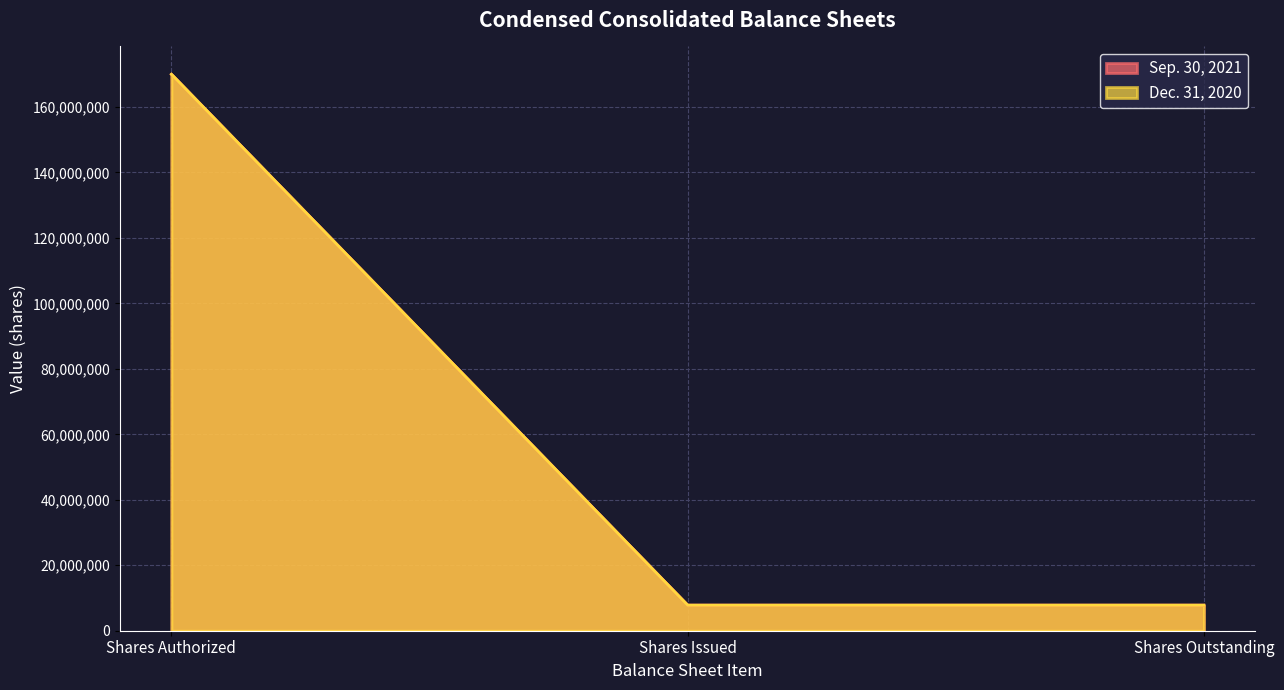

List the series in order of their overall mean, highest first.

Sep. 30, 2021, Dec. 31, 2020